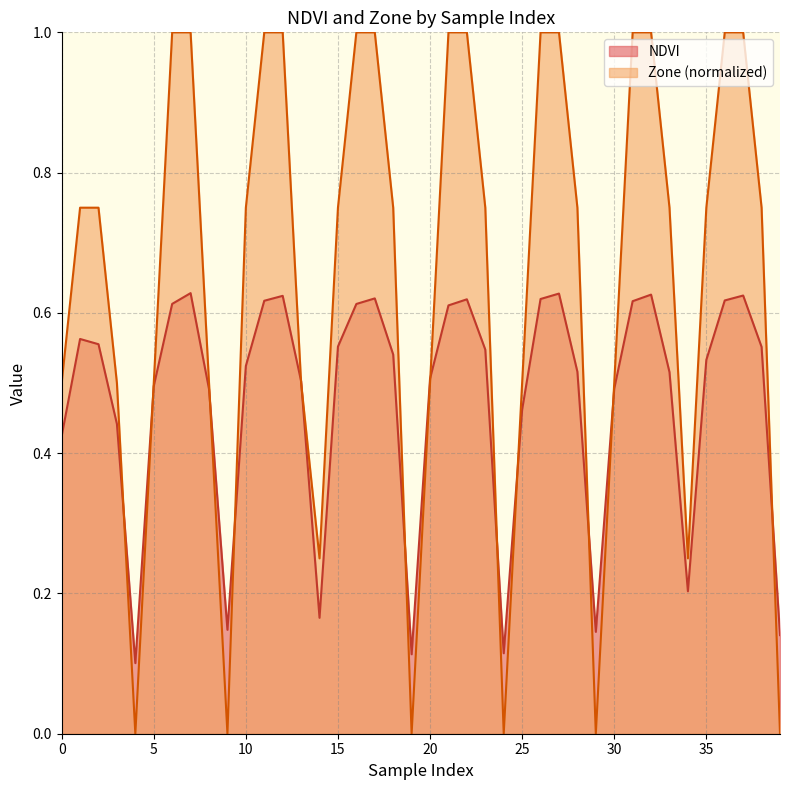

How many categories are shown in the chart?

40